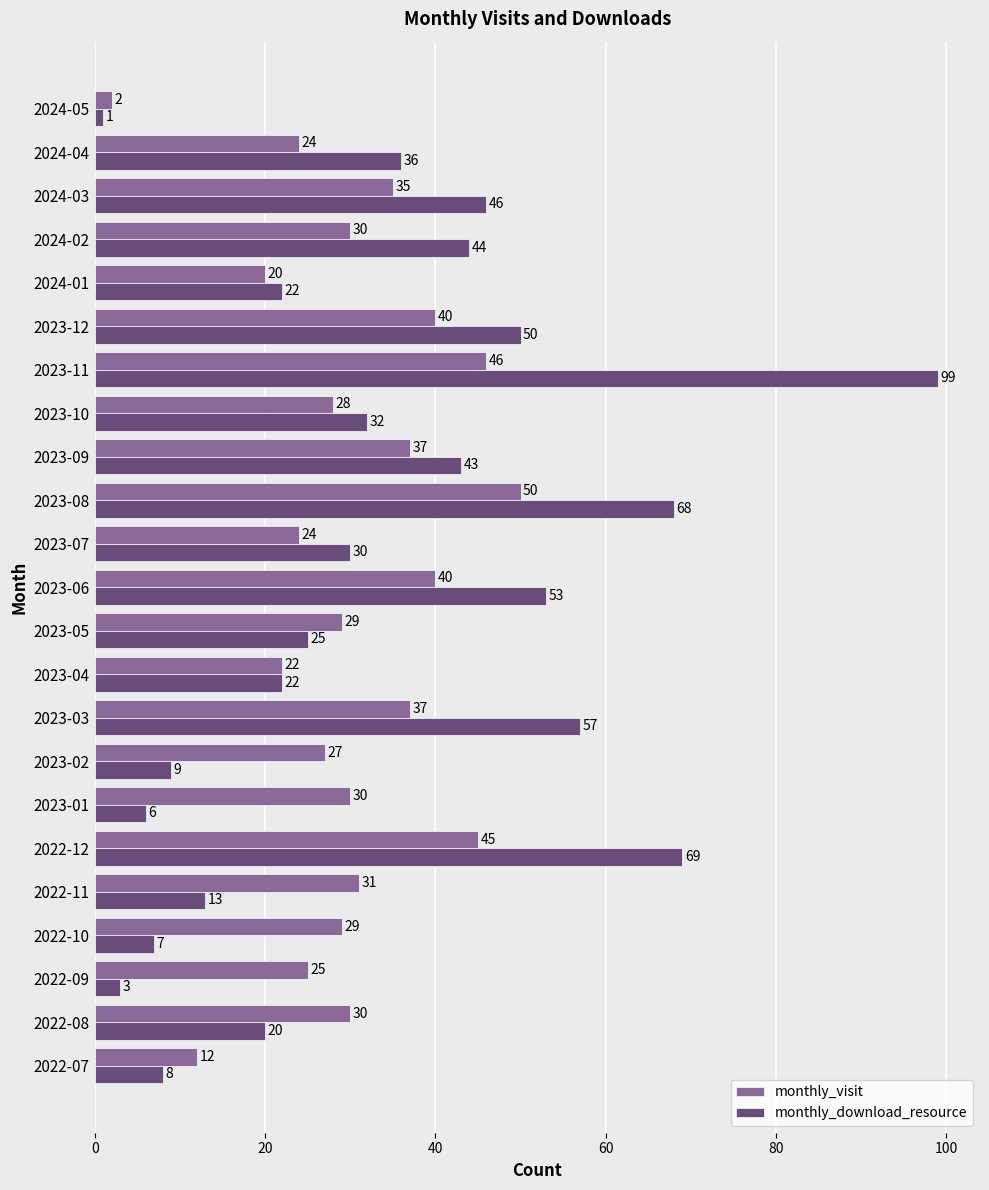

Which series has the largest total across all categories?

monthly_download_resource